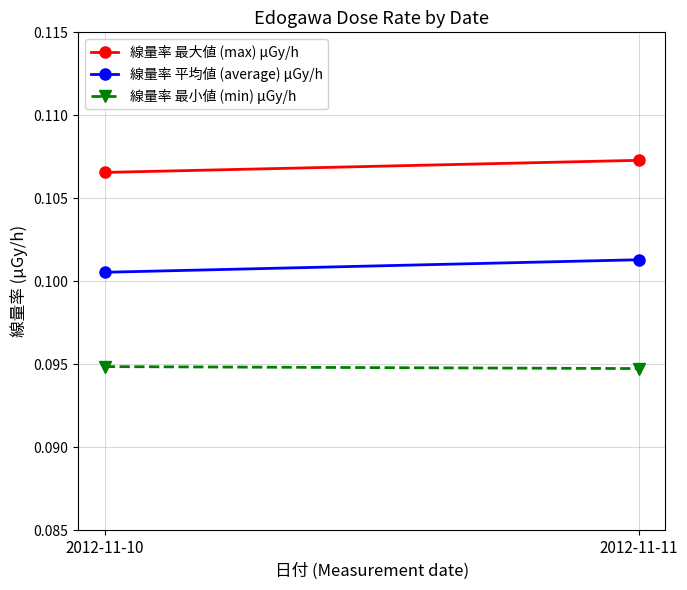

Reading left to right, transcribe all the data shown in this chart.

線量率 最大値 (max) μGy/h: 2012-11-10=0.1	2012-11-11=0.1
線量率 平均値 (average) μGy/h: 2012-11-10=0.1	2012-11-11=0.1
線量率 最小値 (min) μGy/h: 2012-11-10=0.1	2012-11-11=0.1